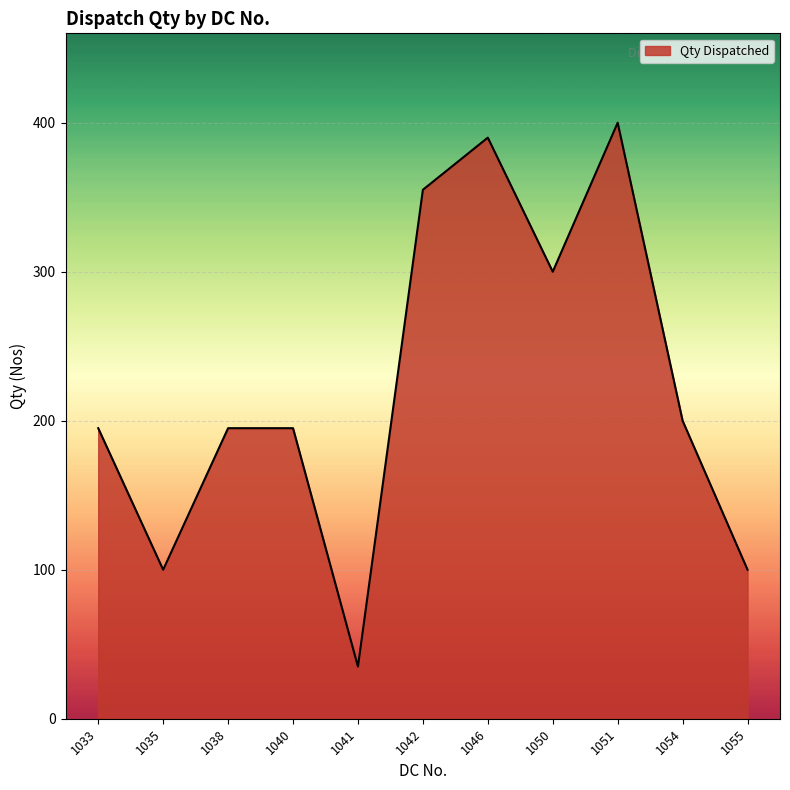

Where is the data nearest to the value 217?

1054